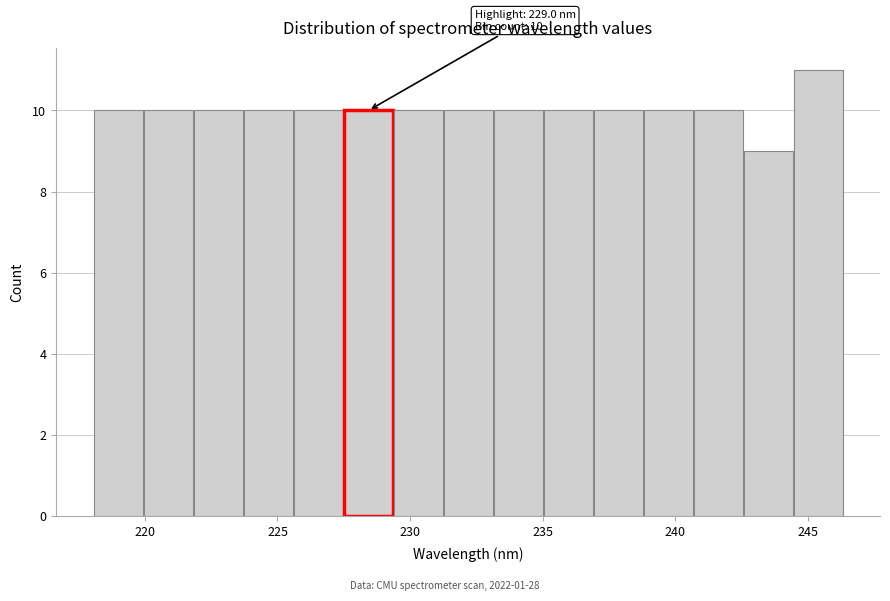

Around what value on the x-axis is the tallest bar? Give the approximate position of its centre, as read against the axis.

245.5